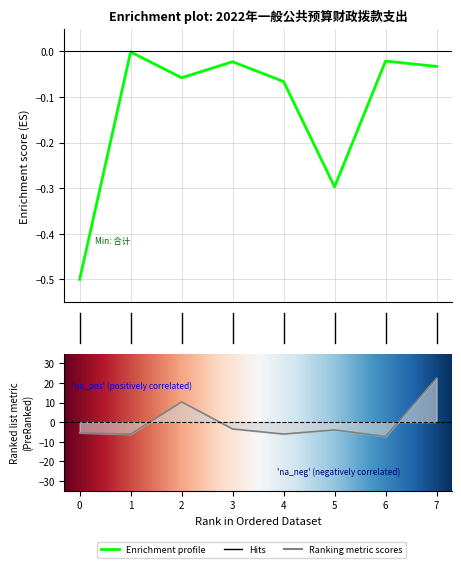

Reading left to right, list all the values displayed in this chart.

-0.5	-0.0	-0.1	-0.0	-0.1	-0.3	-0.0	-0.0